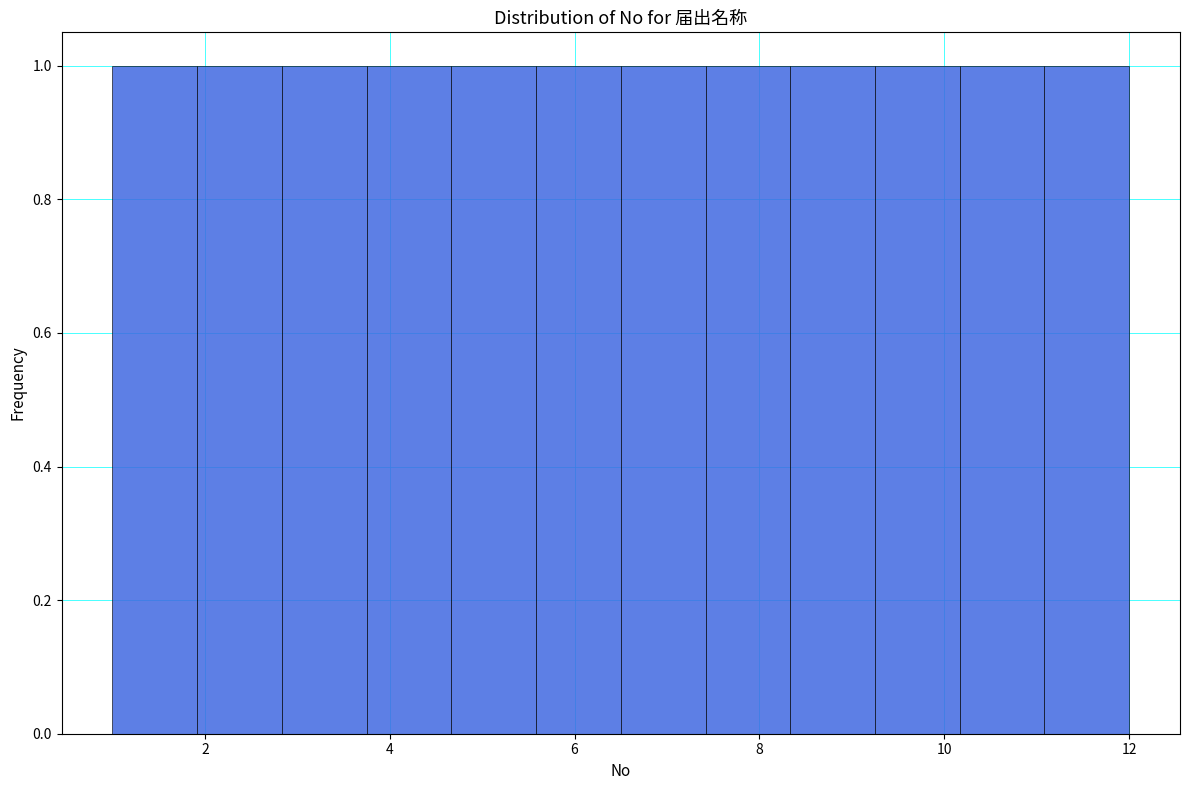

Reading left to right, transcribe this chart: for each bar, give the range it covers on the x-axis and its height. Neither the bar edges nor the heights are printed on the chart, so give them approximately, as read against the axes.

1.0 to 2.0: 1
2.0 to 2.8: 1
2.8 to 3.8: 1
3.8 to 4.6: 1
4.6 to 5.6: 1
5.6 to 6.6: 1
6.6 to 7.4: 1
7.4 to 8.4: 1
8.4 to 9.2: 1
9.2 to 10.2: 1
10.2 to 11.0: 1
11.0 to 12.0: 1